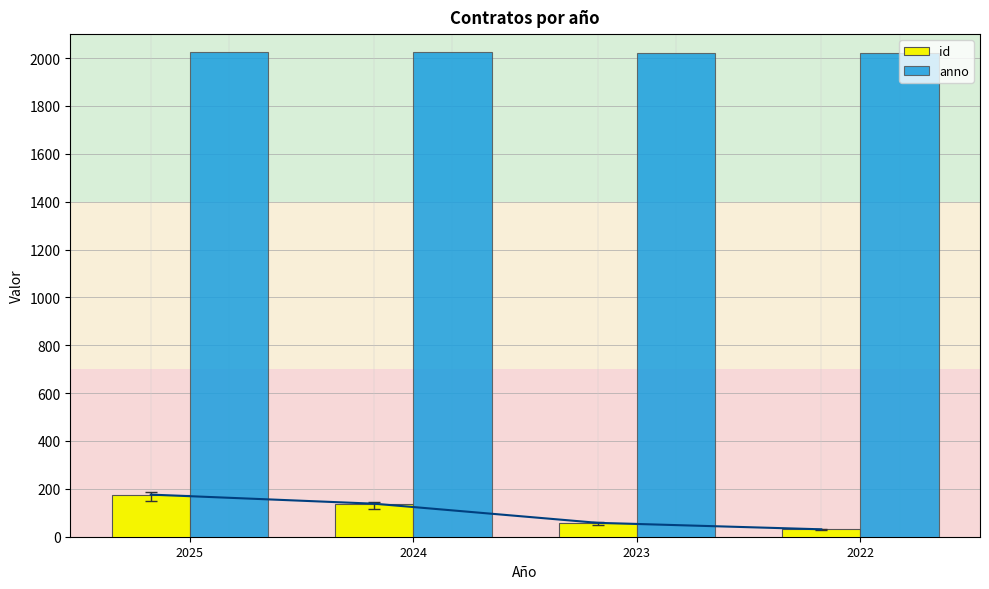

Where is id nearest to the value 103?

2024